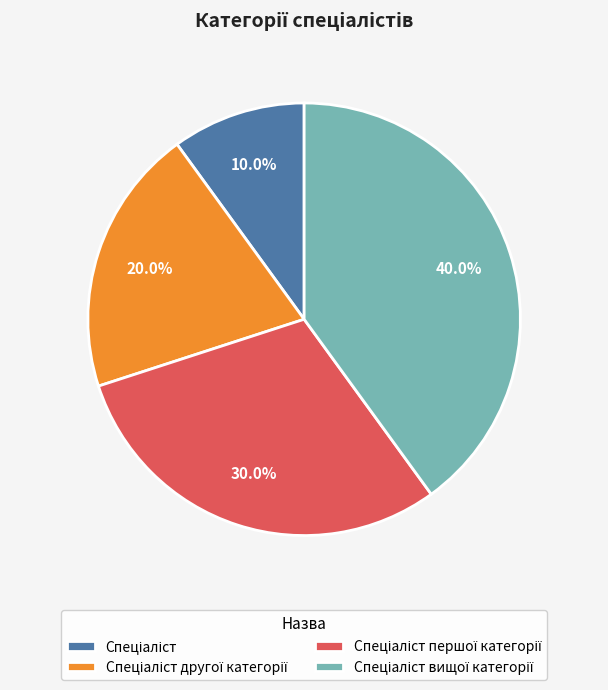

Is there any slice that represents more than half of the pie?

No